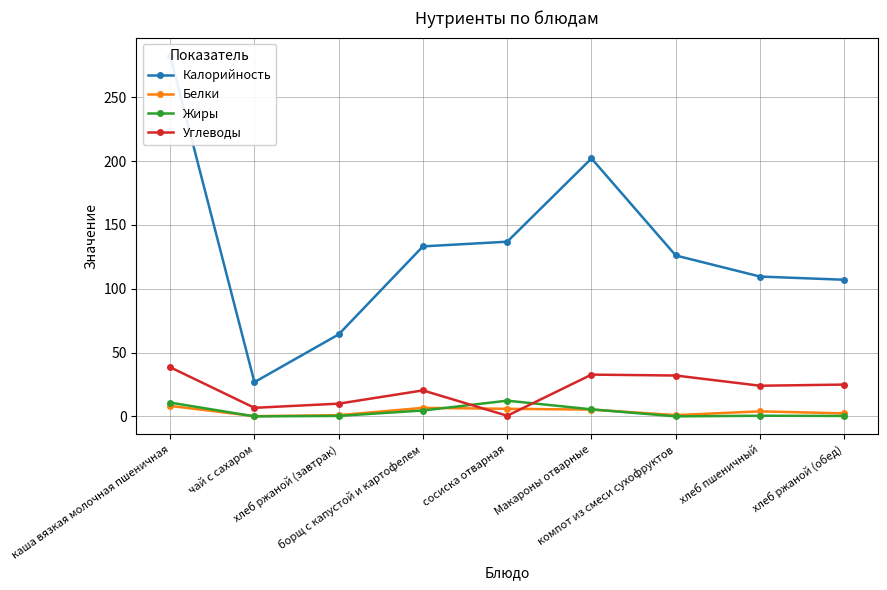

Rank the categories by Калорийность value from highest to lowest.

каша вязкая молочная пшеничная, Макароны отварные, сосиска отварная, борщ с капустой и картофелем, компот из смеси сухофруктов, хлеб пшеничный, хлеб ржаной (обед), хлеб ржаной (завтрак), чай с сахаром